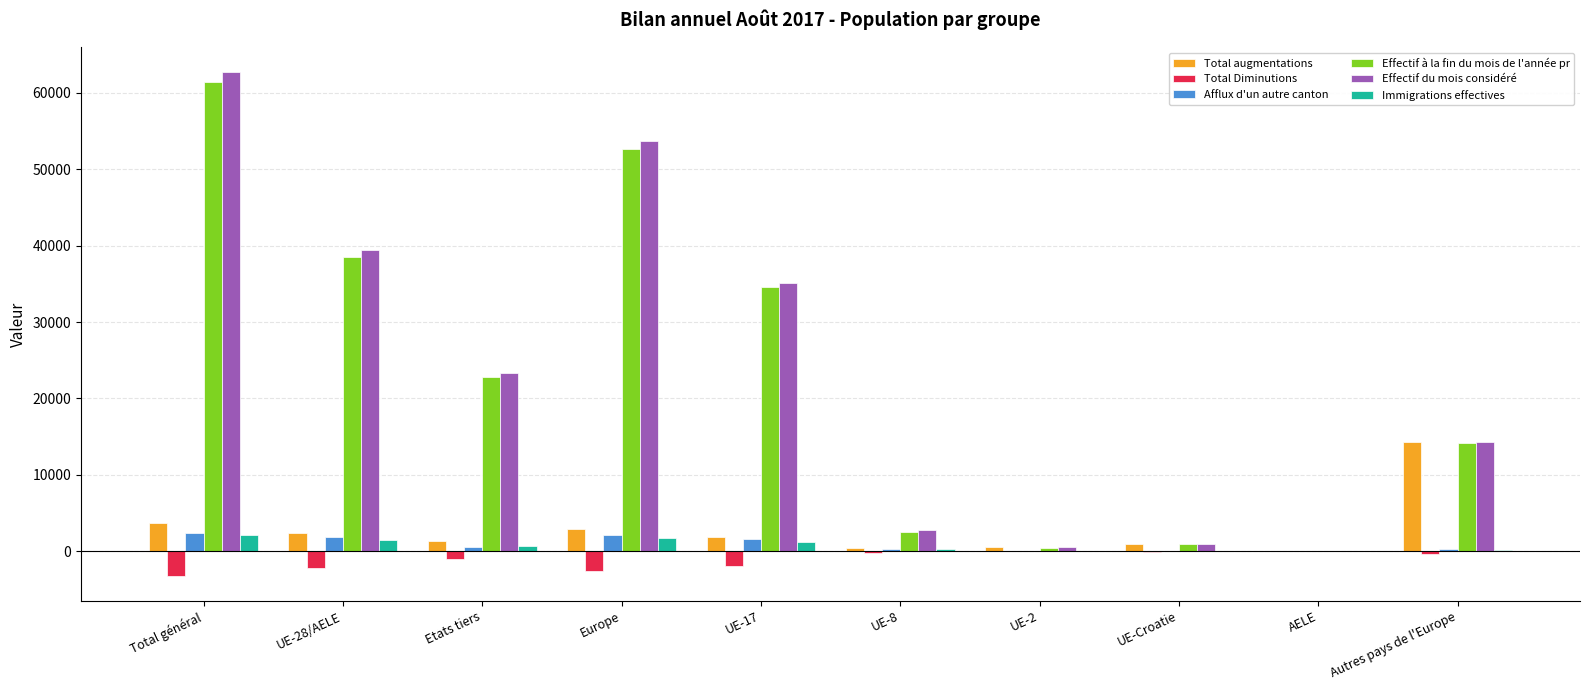

True or false: Effectif à la fin du mois de l'année pr has a value of 103100 at Total général.

False